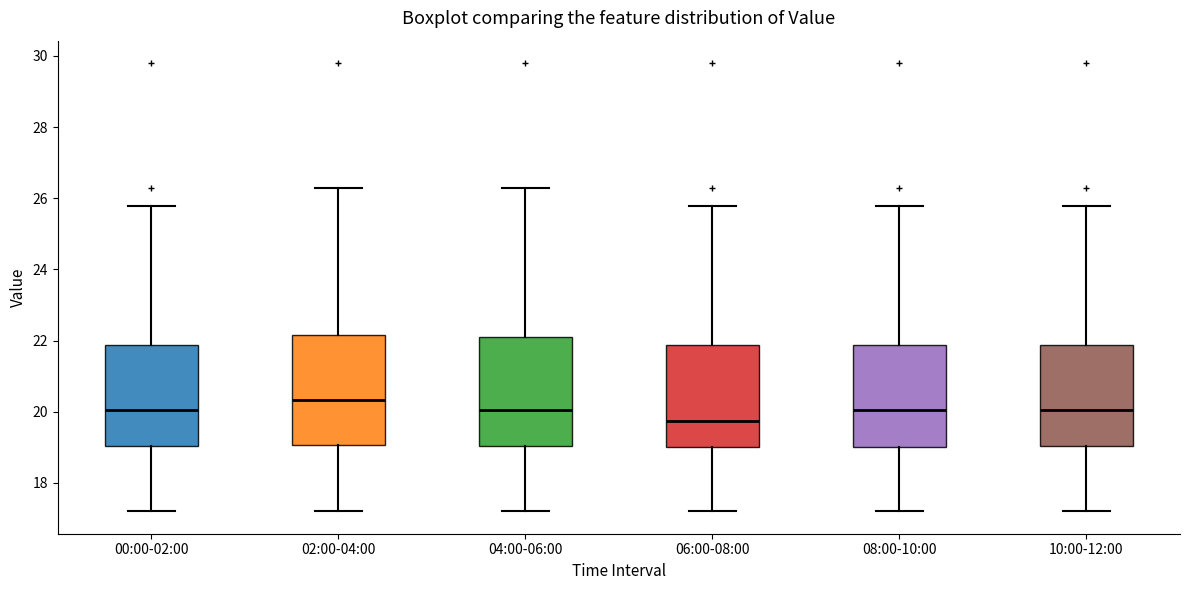

Which box has the highest median line?

02:00-04:00